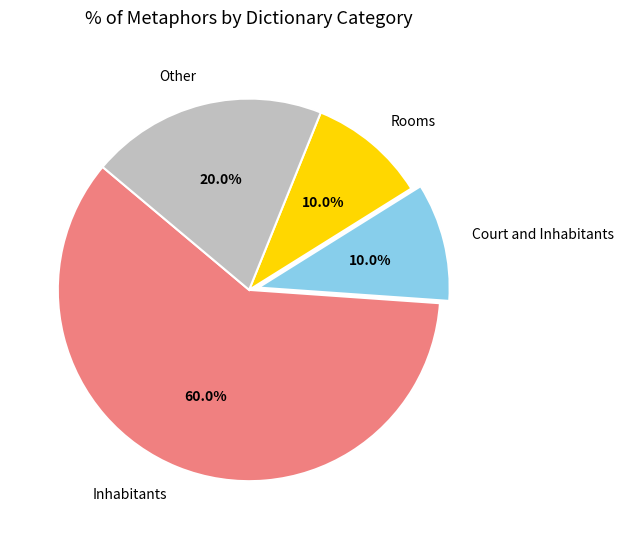

To the nearest percent, what is the difference between the largest and smallest slice percentages?

50%